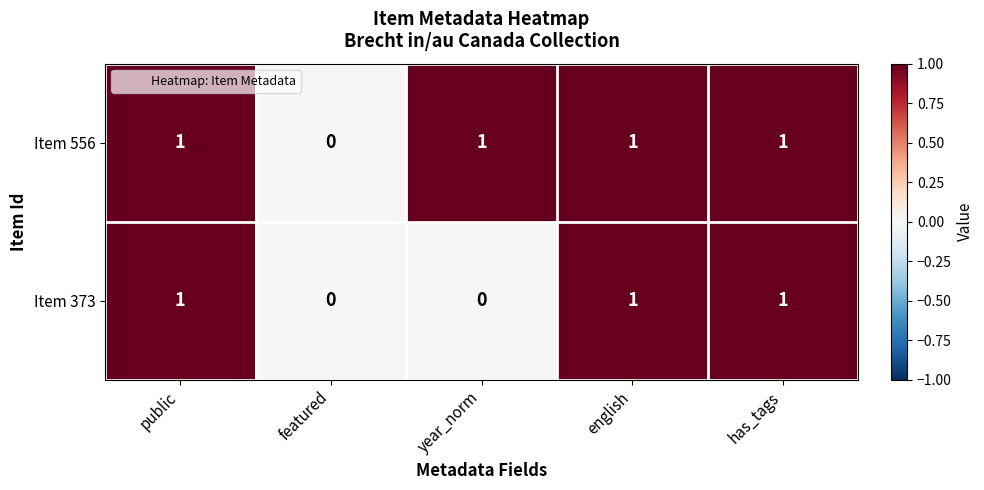

Rank the series by their average value, from highest to lowest.

Item 556, Item 373